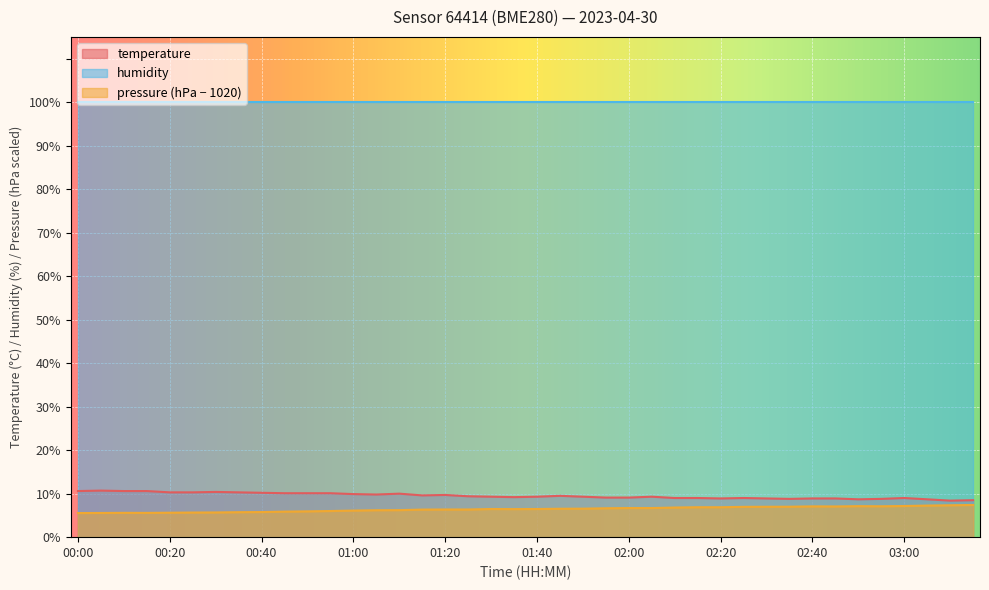

Reading left to right, transcribe all the data shown in this chart.

00:00=10.6	00:05=10.7	00:10=10.6	00:15=10.6	00:20=10.3	00:25=10.3	00:30=10.4	00:35=10.3	00:40=10.2	00:45=10.1	00:50=10.1	00:55=10.1	01:00=9.9	01:05=9.8	01:10=10.0	01:15=9.6	01:20=9.7	01:25=9.4	01:30=9.3	01:35=9.2	01:40=9.3	01:45=9.5	01:50=9.3	01:55=9.1	02:00=9.1	02:05=9.3	02:10=9.0	02:15=9.0	02:20=8.9	02:25=9.0	02:30=8.9	02:35=8.8	02:40=8.9	02:45=8.9	02:50=8.7	02:55=8.8	03:00=9.0	03:05=8.7	03:10=8.4	03:15=8.5